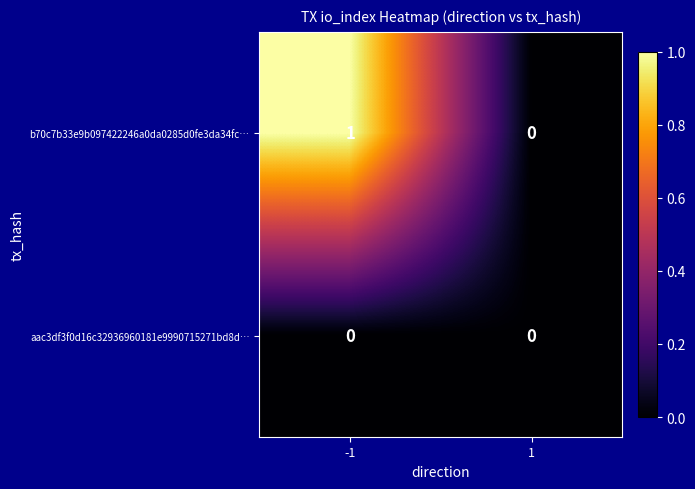

Is the value of b70c7b33e9b097422246a0da0285d0fe3da34fc… at -1 greater than the value of aac3df3f0d16c32936960181e9990715271bd8d… at -1?

Yes